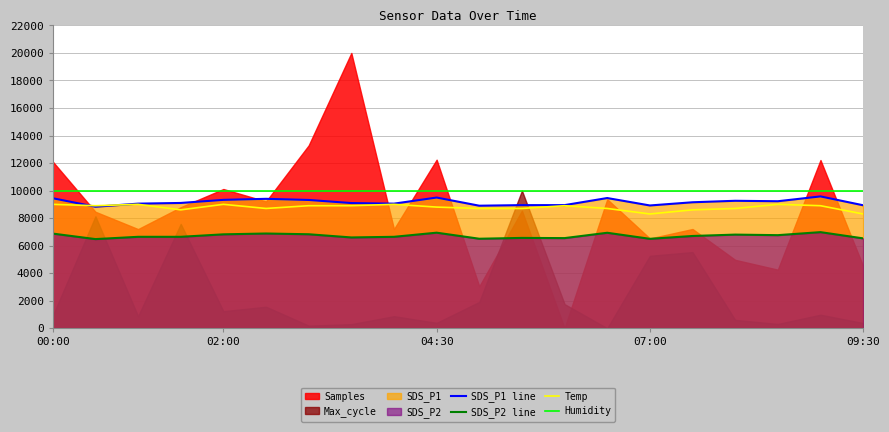

True or false: Temp and Humidity intersect in this chart.

False